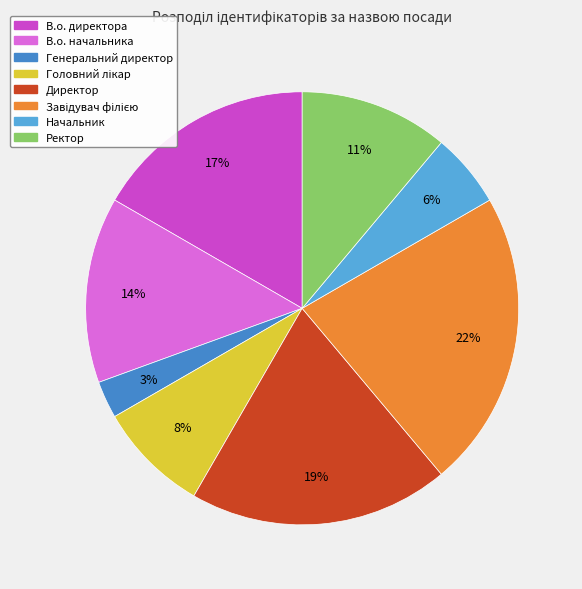

To the nearest percent, what portion does Директор represent?

19%